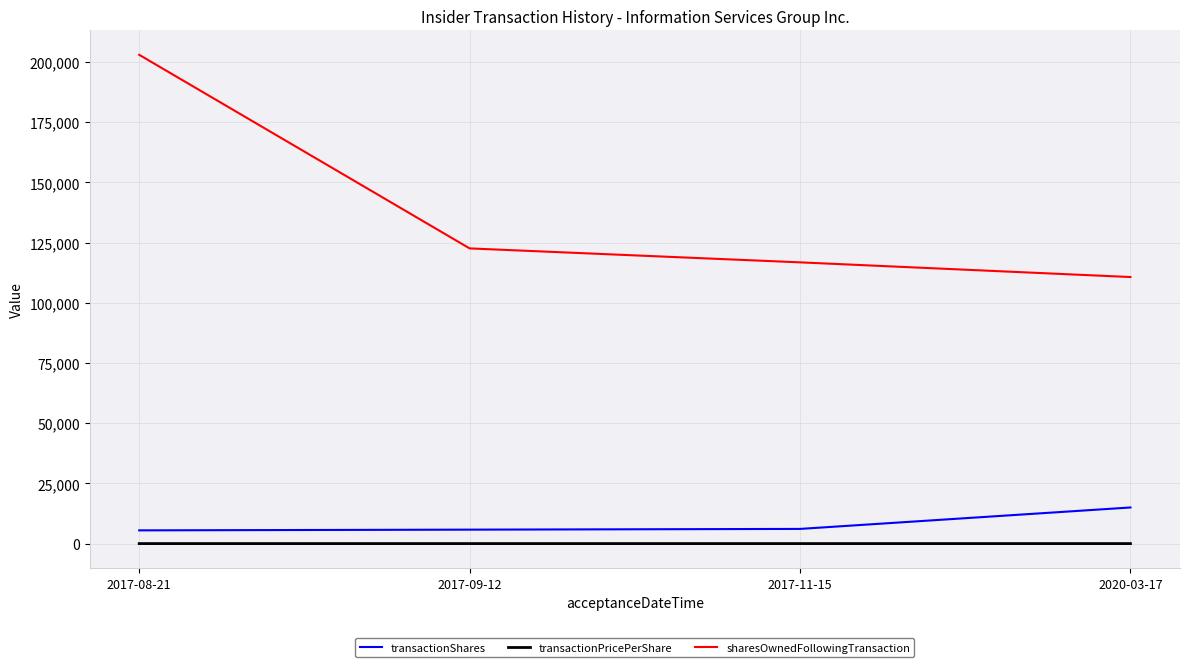

The value of transactionShares at 2017-11-15 is 6100.0. True or false?

True